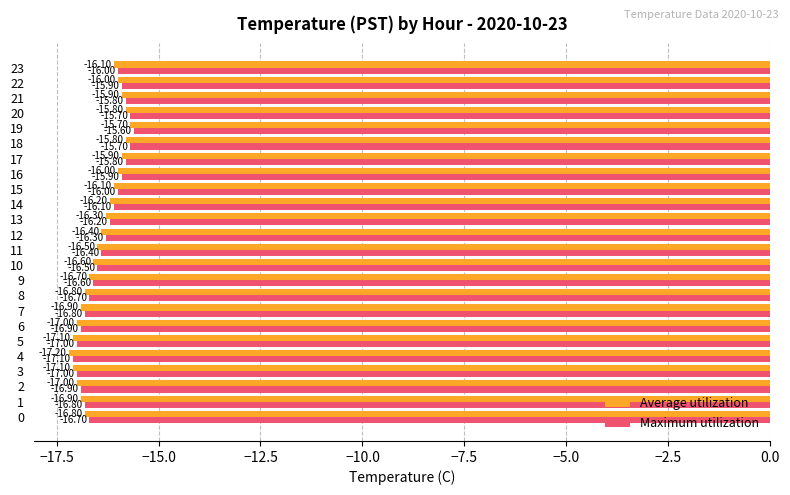

List the series in order of their overall mean, highest first.

Maximum utilization, Average utilization